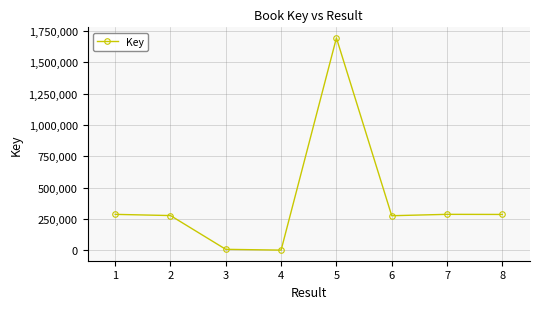

What is the difference between the second highest and minimum values?

285515